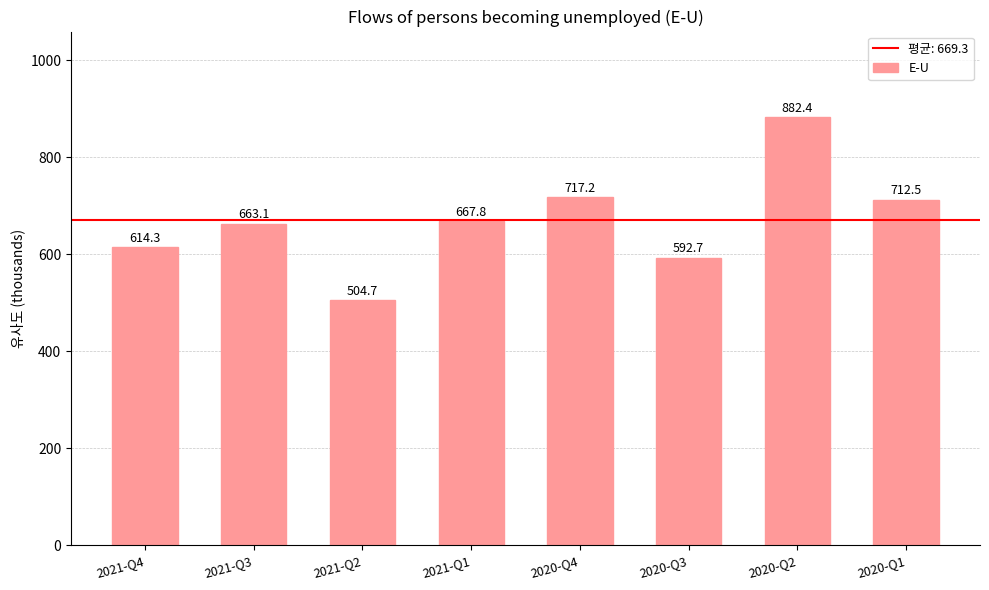

Rank the categories by value from highest to lowest.

2020-Q2, 2020-Q4, 2020-Q1, 2021-Q1, 2021-Q3, 2021-Q4, 2020-Q3, 2021-Q2